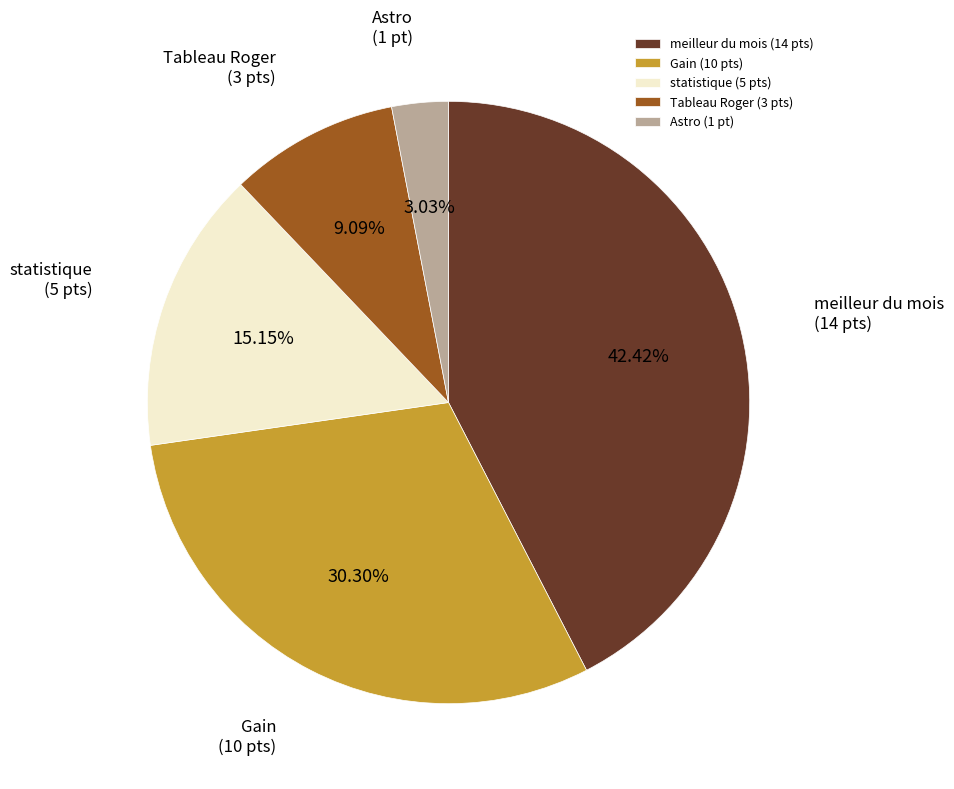

To the nearest percent, what is the difference between the largest and smallest slice percentages?

39%